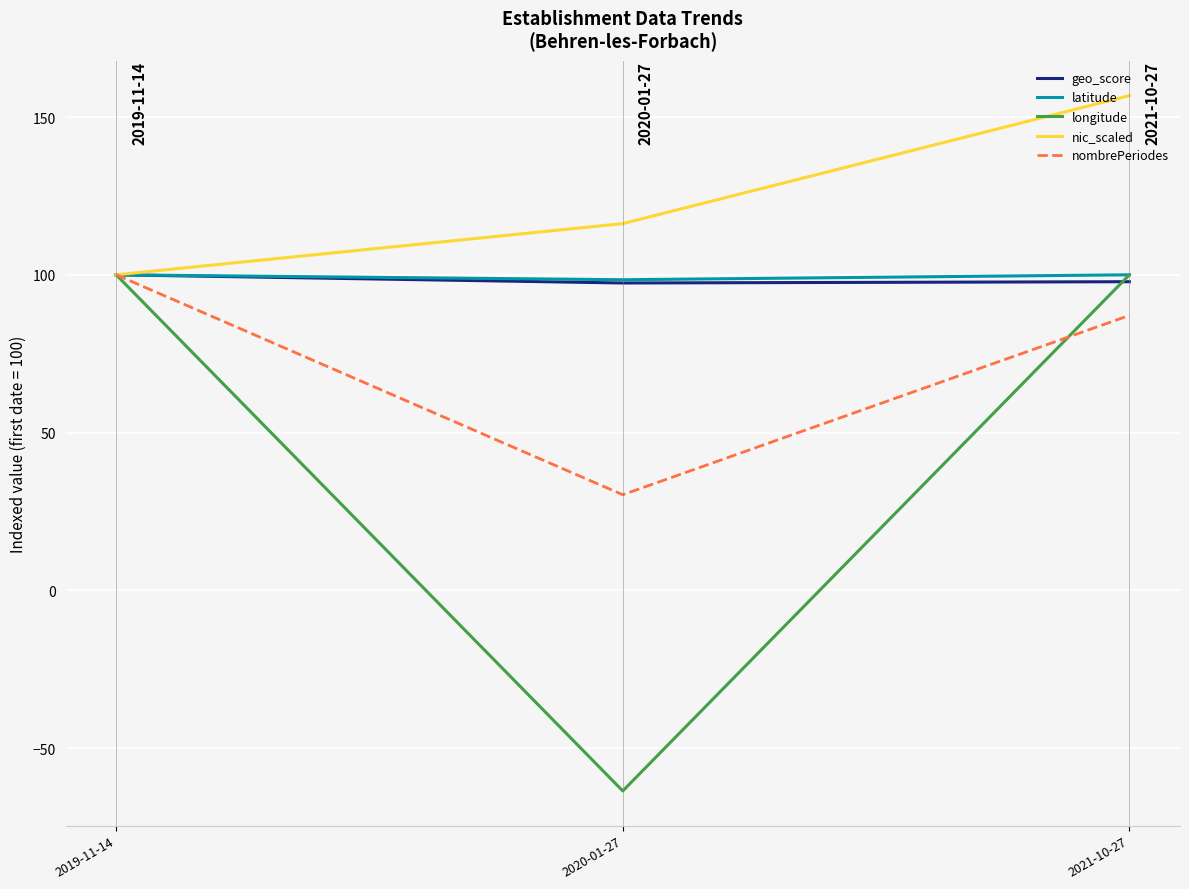

Is the value of nic_scaled at 2020-01-27 greater than the value of nombrePeriodes at 2019-11-14?

Yes